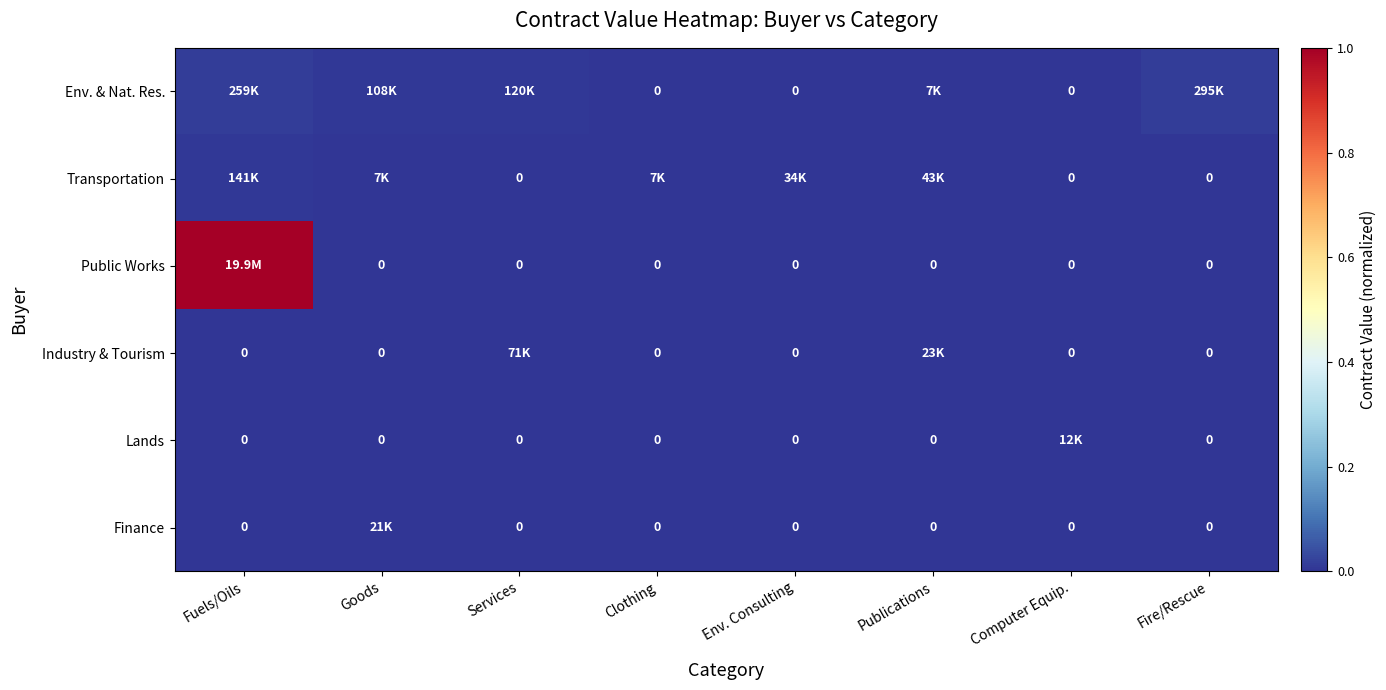

List the series in order of their peak value, highest first.

Public Works, Env. & Nat. Res., Transportation, Industry & Tourism, Finance, Lands